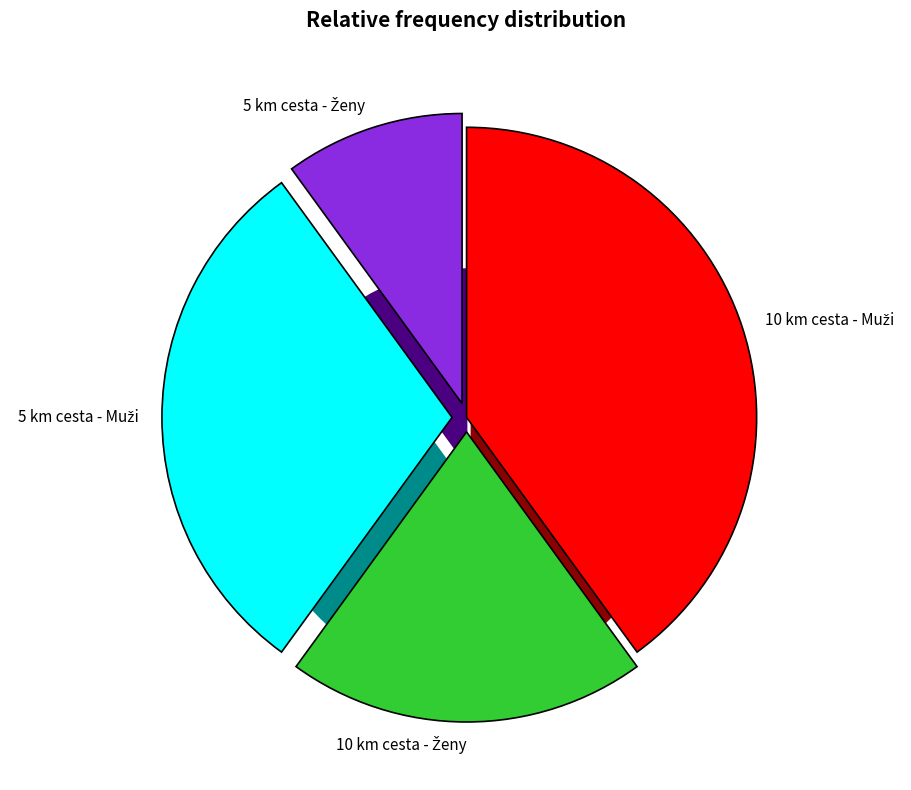

To the nearest percent, what portion does 5 km cesta - Ženy represent?

10%